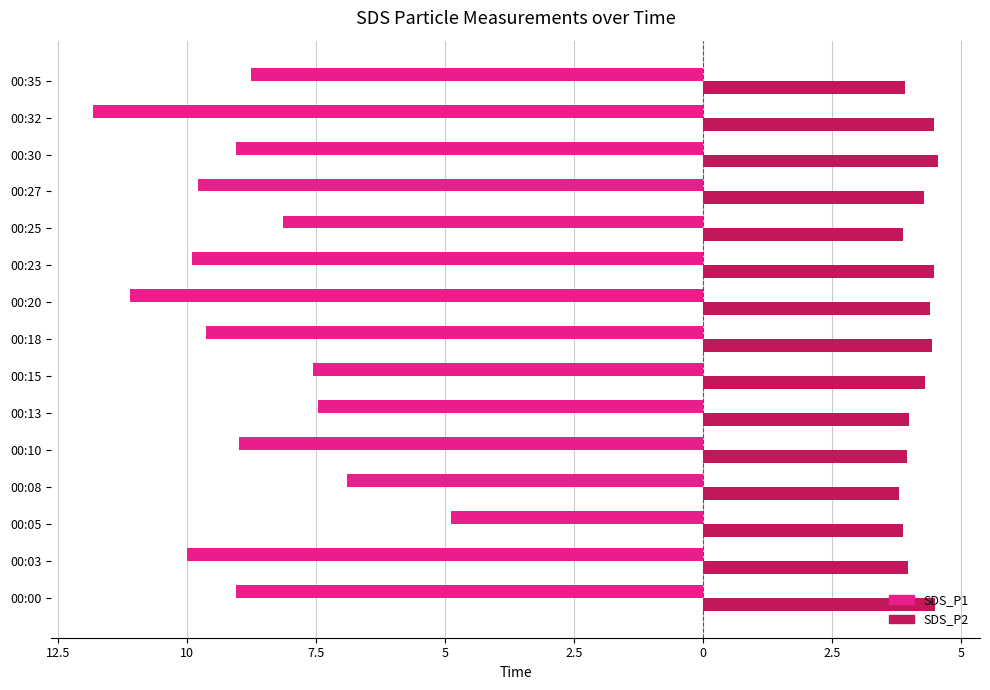

What are all the series names shown in the legend?

SDS_P1, SDS_P2